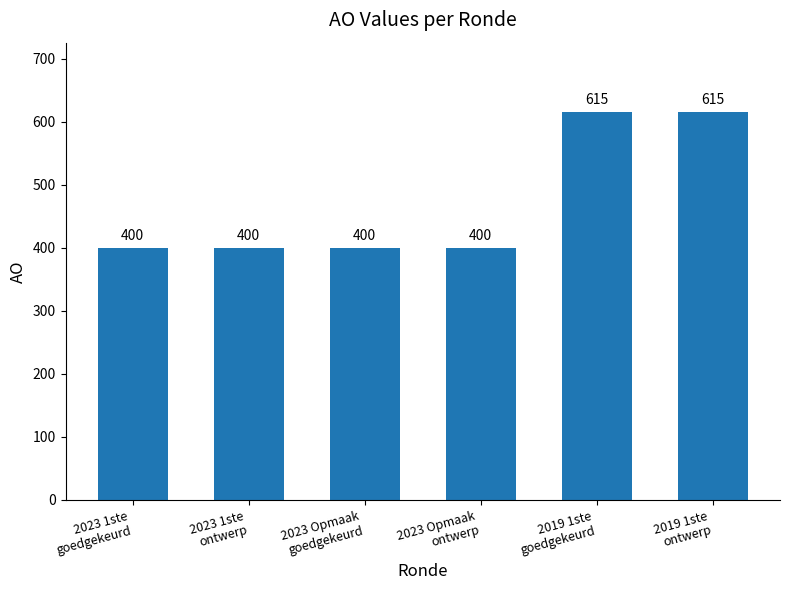

What value does the data have at 2023 1ste
goedgekeurd, to the nearest 50?

400